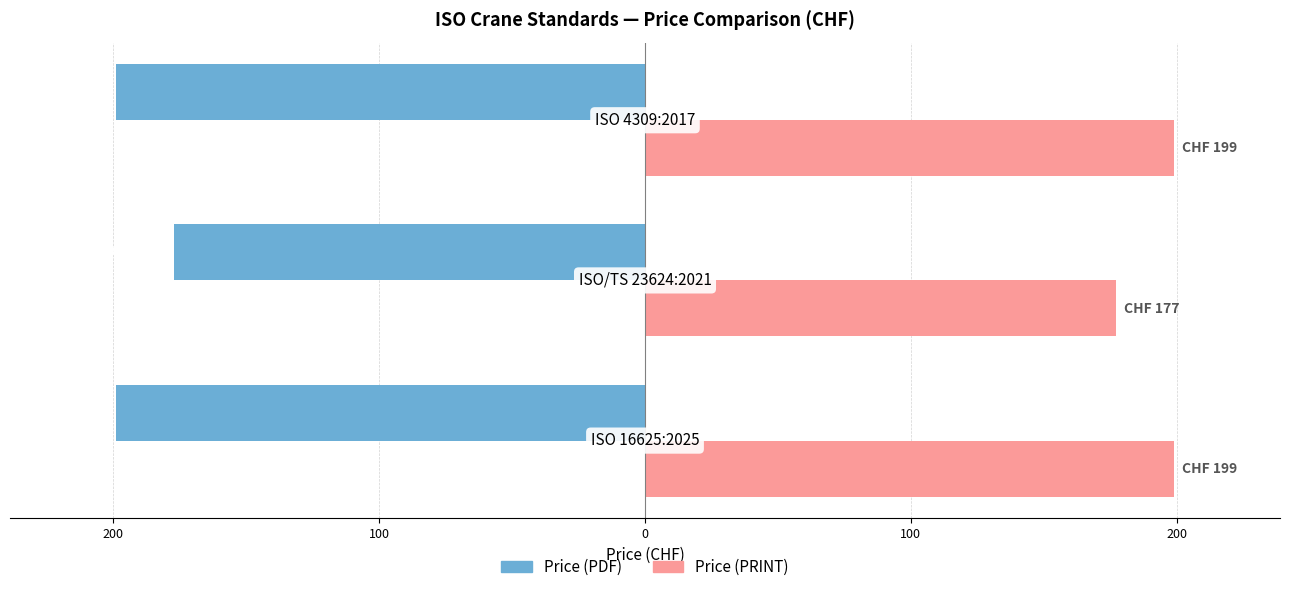

List the series in order of their overall mean, lowest first.

Price (PDF), Price (PRINT)